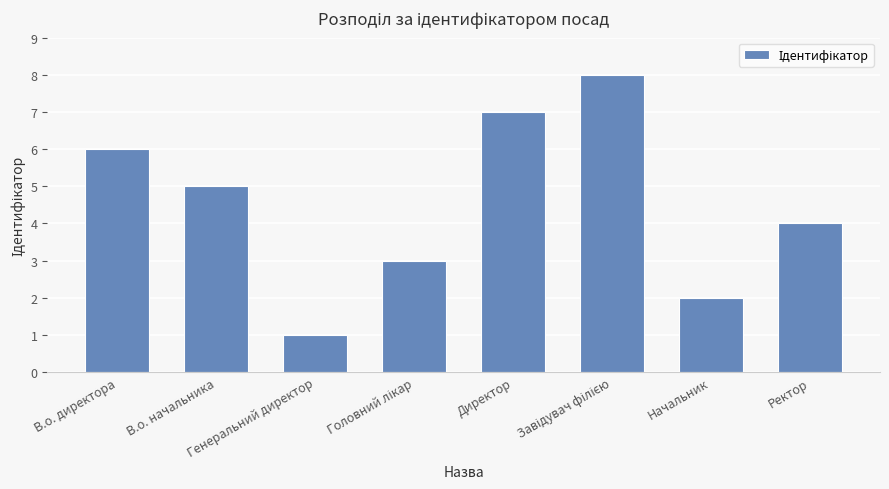

Is it true that the value at В.о. начальника is 1?

False